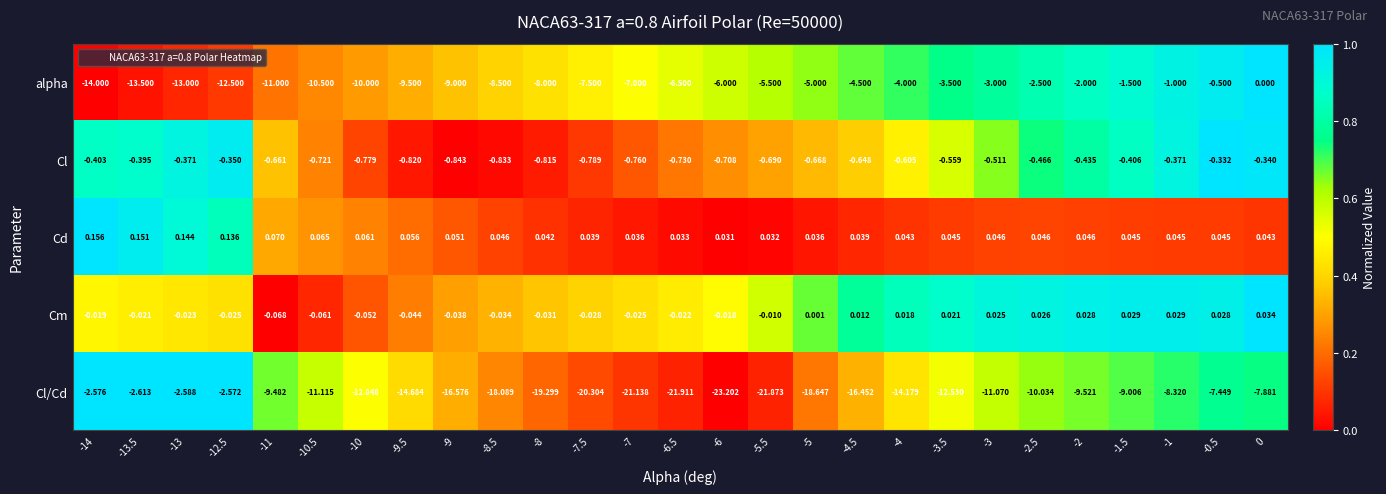

Which series has the largest total across all categories?

Cd